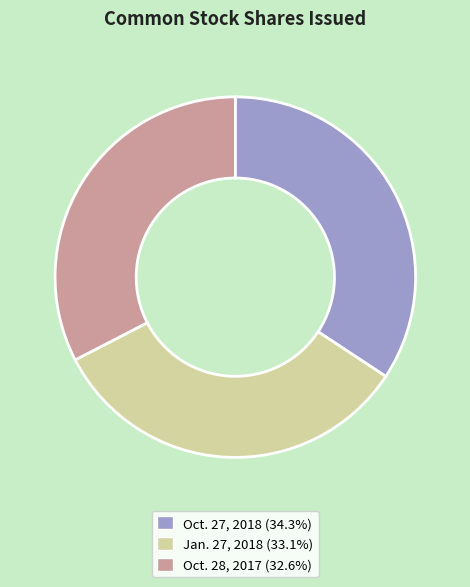

True or false: Oct. 27, 2018 accounts for 34% of the total.

True